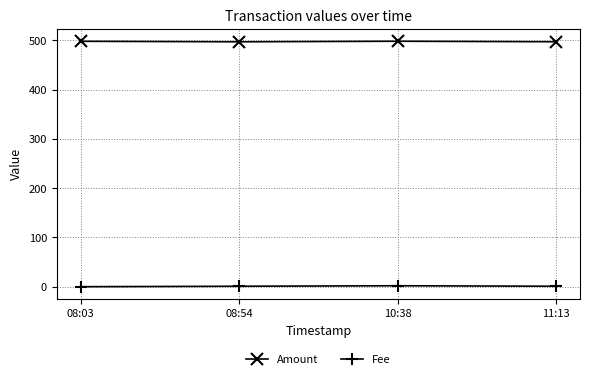

True or false: Fee and Amount intersect in this chart.

False